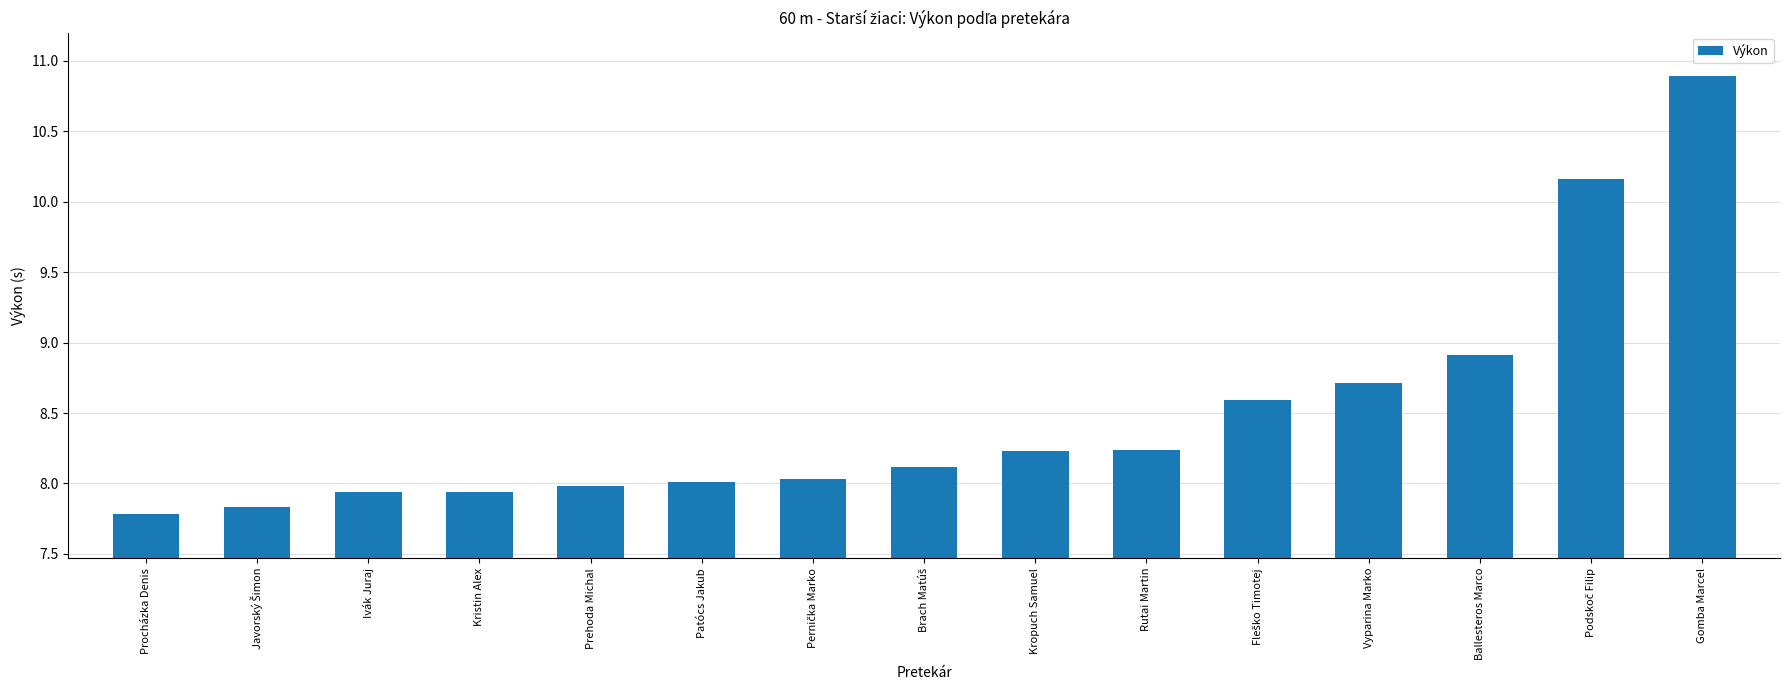

What is the ratio of the value at Procházka Denis to the value at Ivák Juraj?

1.0